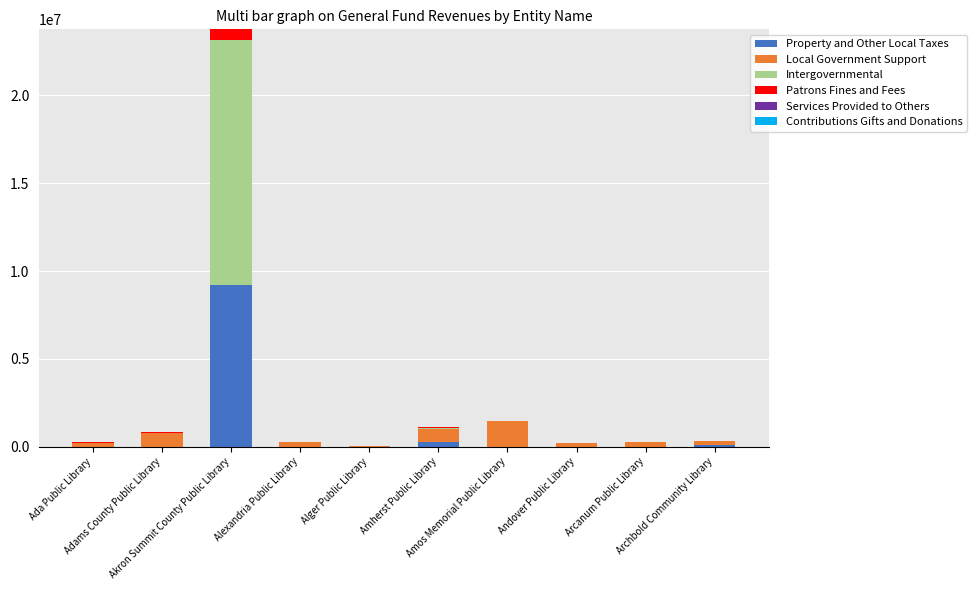

Are the bars grouped side by side (vs. stacked)?

No